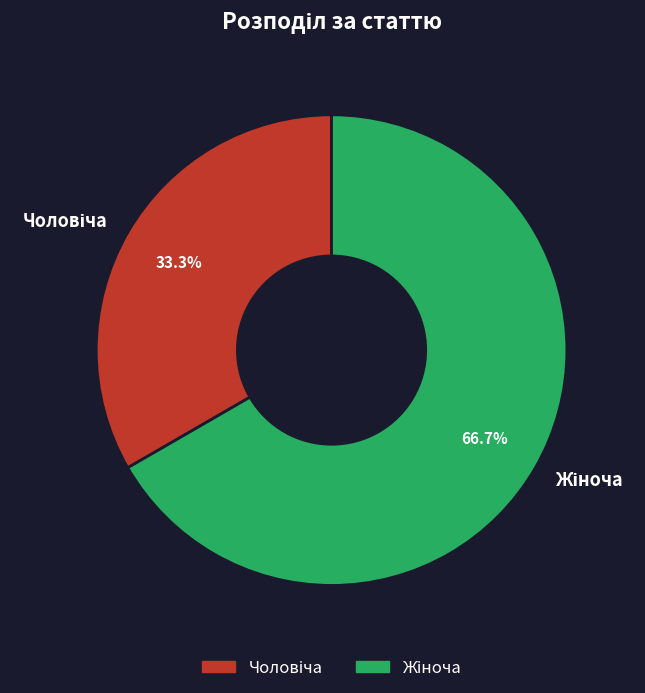

To the nearest percent, what is the difference between the largest and smallest slice percentages?

33%